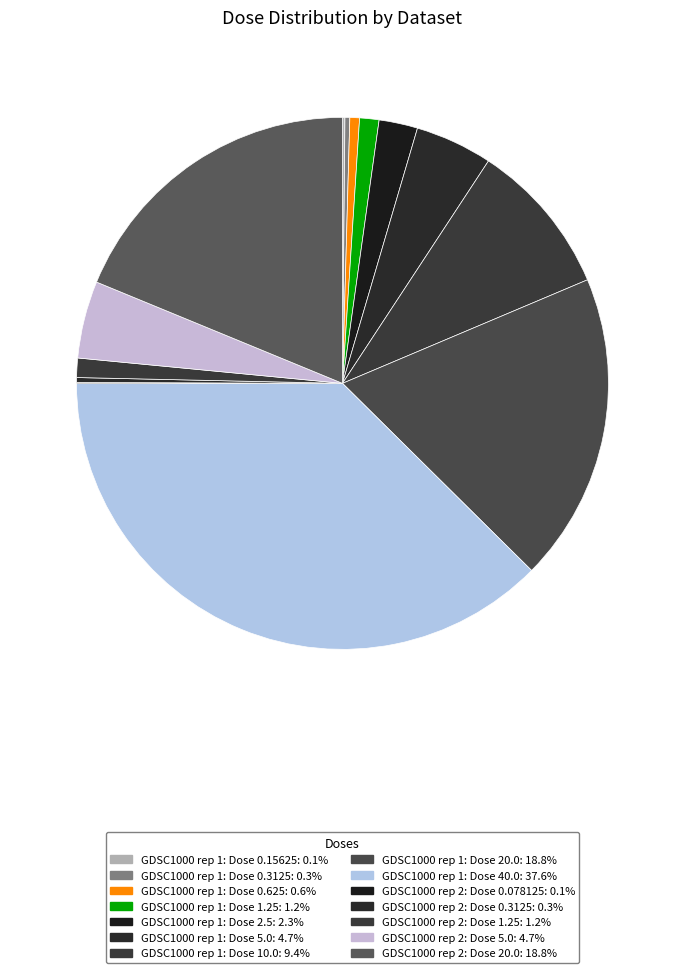

To the nearest percent, what is the difference between the largest and smallest slice percentages?

37%